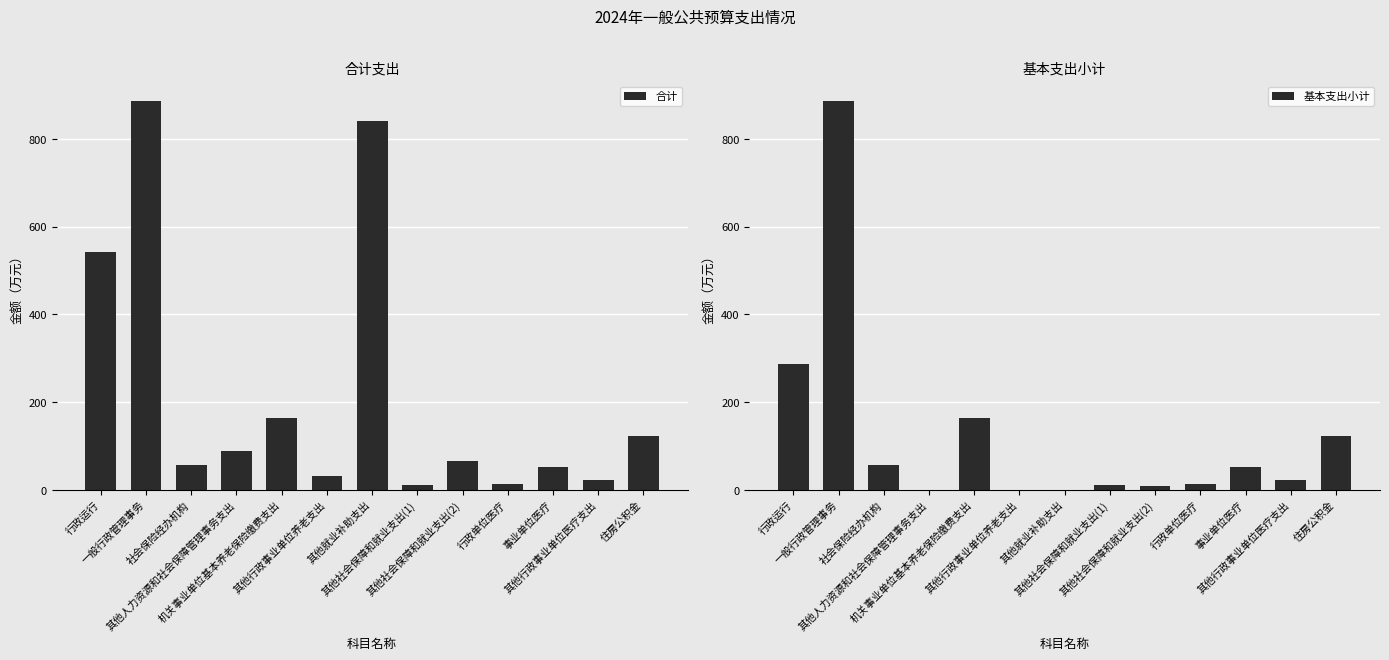

Which series changed the most between 行政运行 and 事业单位医疗?

合计